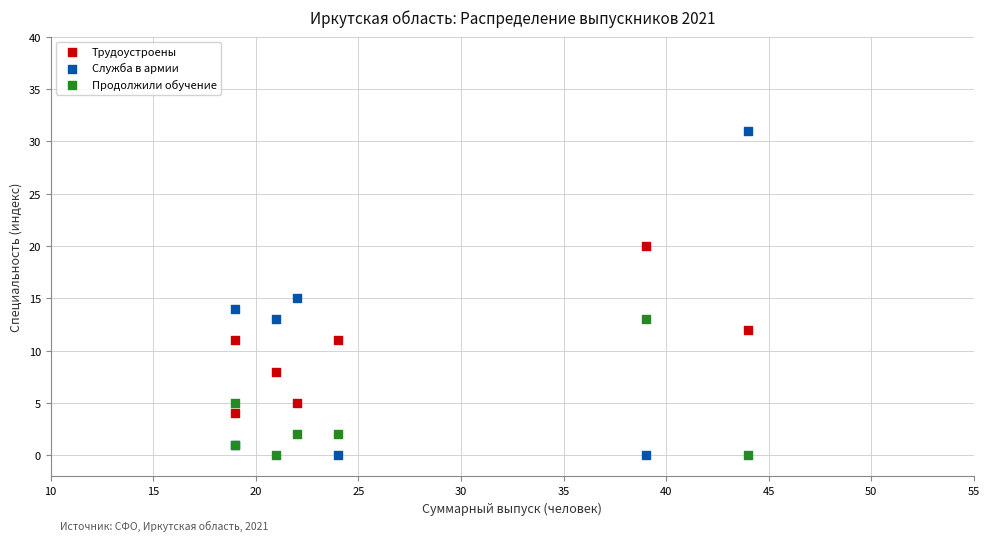

Which series has the largest Y range (max minus min)?

Служба в армии